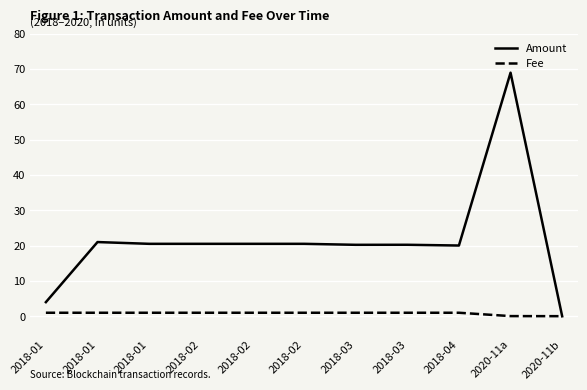

What is the value of the Amount point at the 4th from the left?

20.5